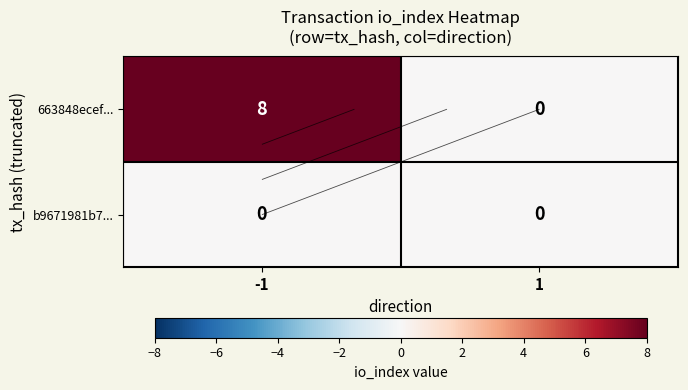

Where is b9671981b7... nearest to the value 0?

-1